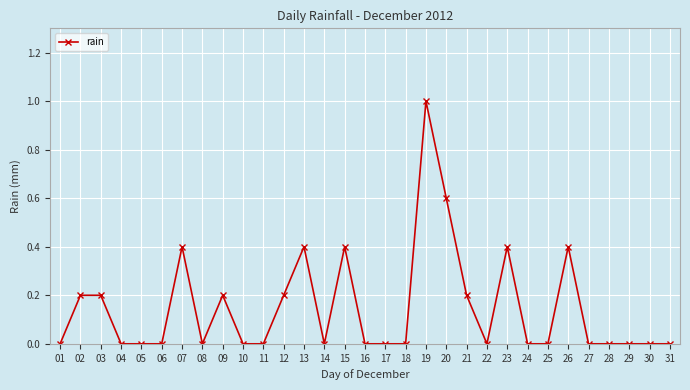

True or false: the data shows -0.5 at 05.

False